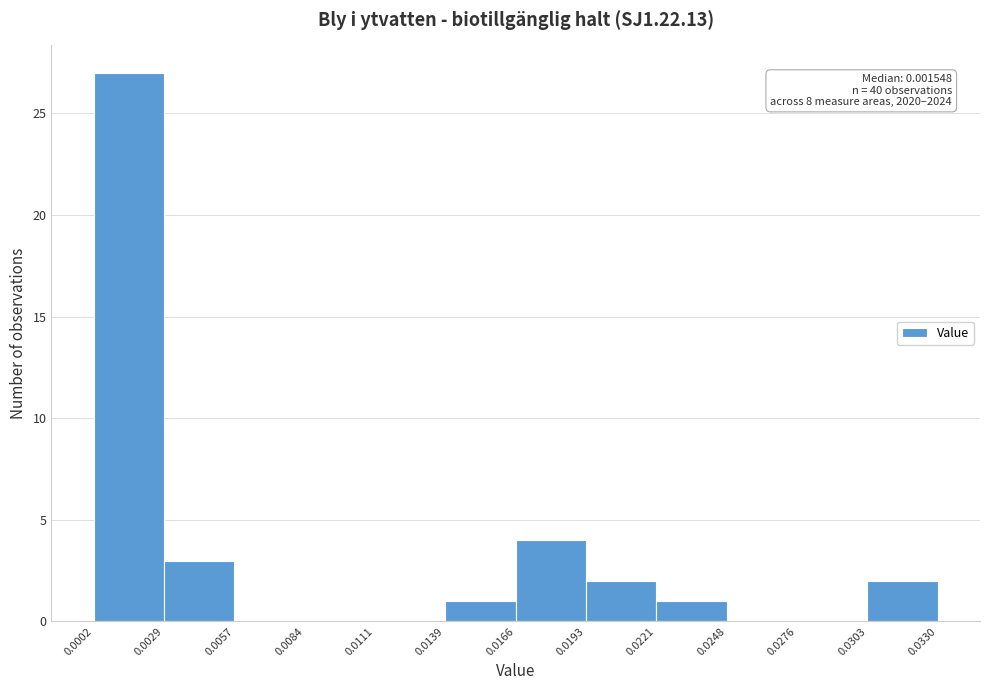

Which range on the x-axis has the tallest bar?

0.0002 to 0.0029